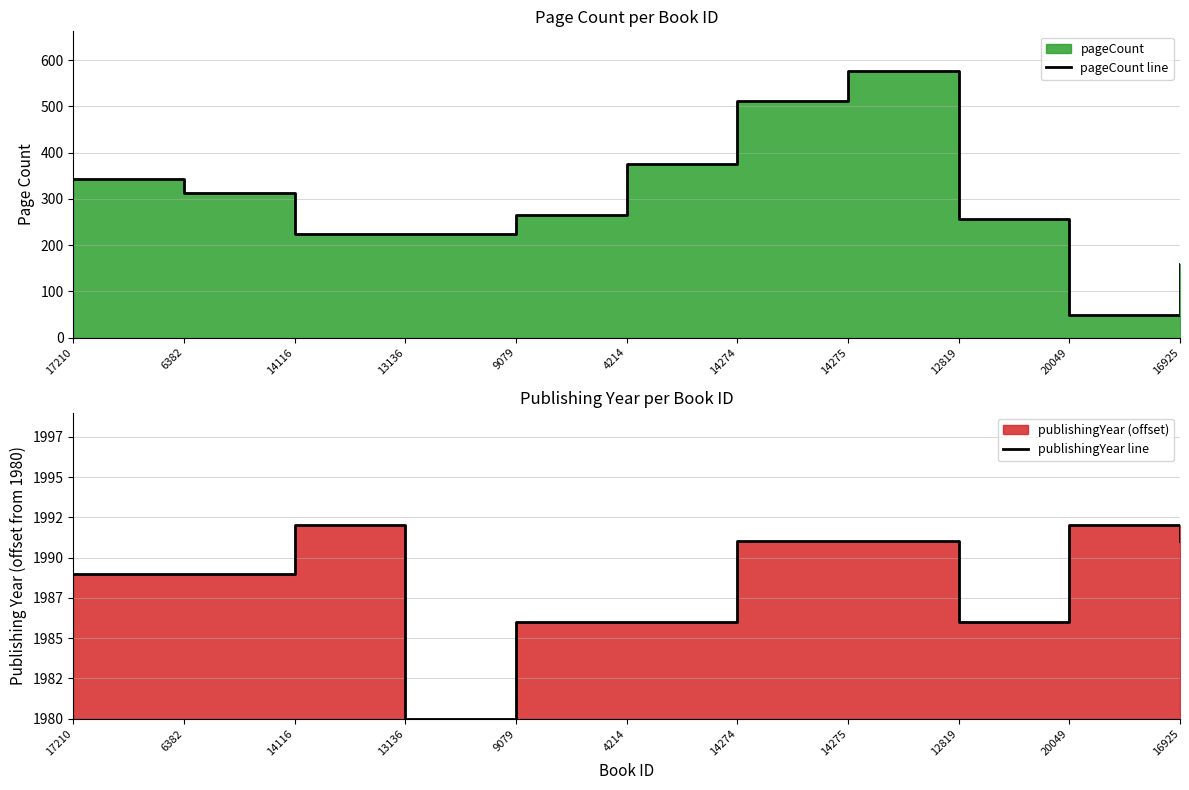

Which category has the lowest value in the publishingYear line series?

13136